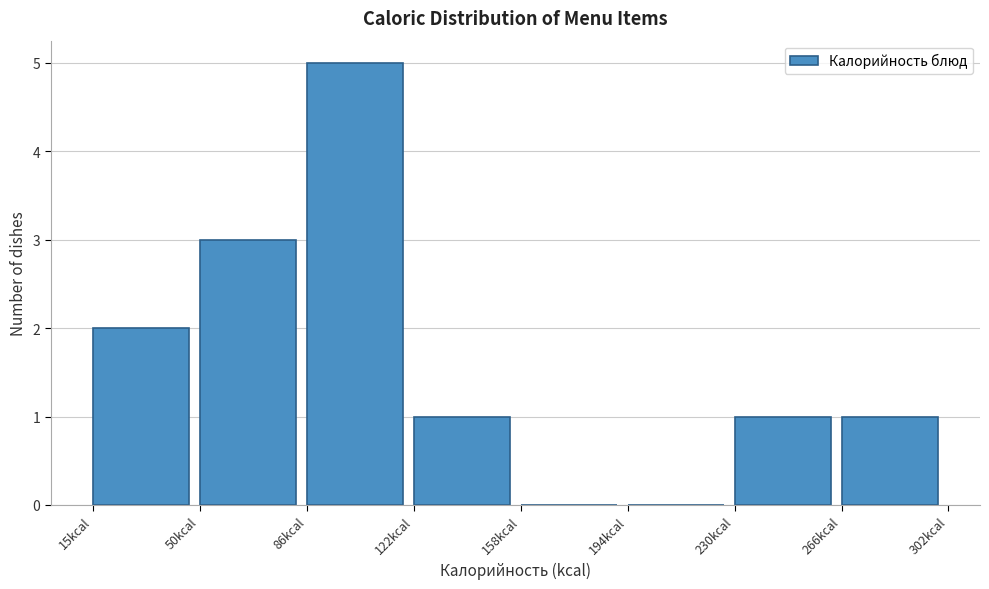

Reading left to right, list every bar in this chart as the range it spans on the x-axis followed by its height. Neither the bar edges nor the heights are printed on the chart, so give them approximately, as read against the axes.

15 to 50: 2
50 to 85: 3
85 to 125: 5
125 to 160: 1
160 to 195: 0
195 to 230: 0
230 to 265: 1
265 to 300: 1